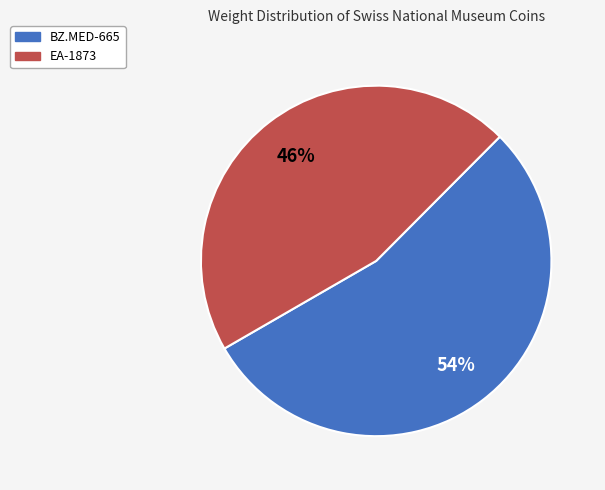

Combined, do BZ.MED-665 and EA-1873 account for over 50%?

Yes